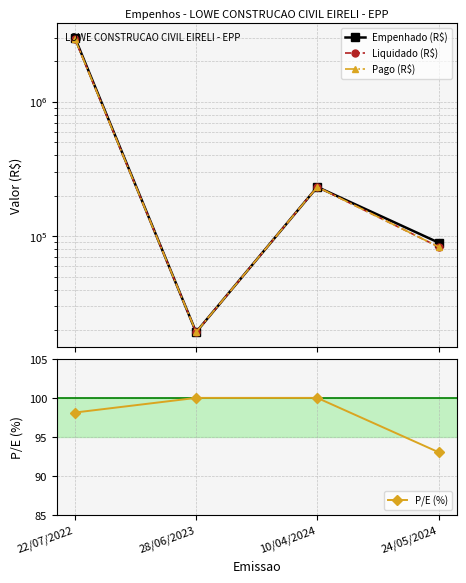

True or false: Pago (R$) has more than 0 interior local peaks.

True